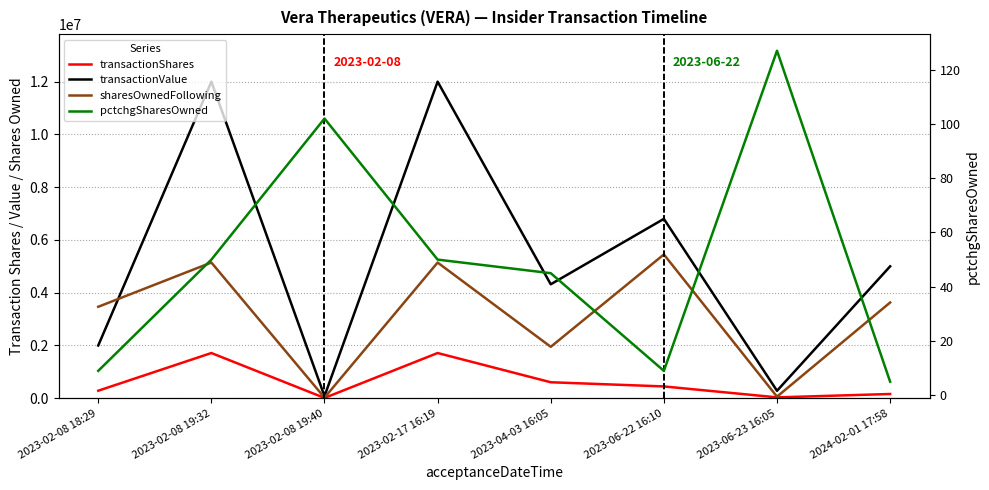

The value of transactionShares at 2023-06-22 16:10 is 313129. True or false?

False